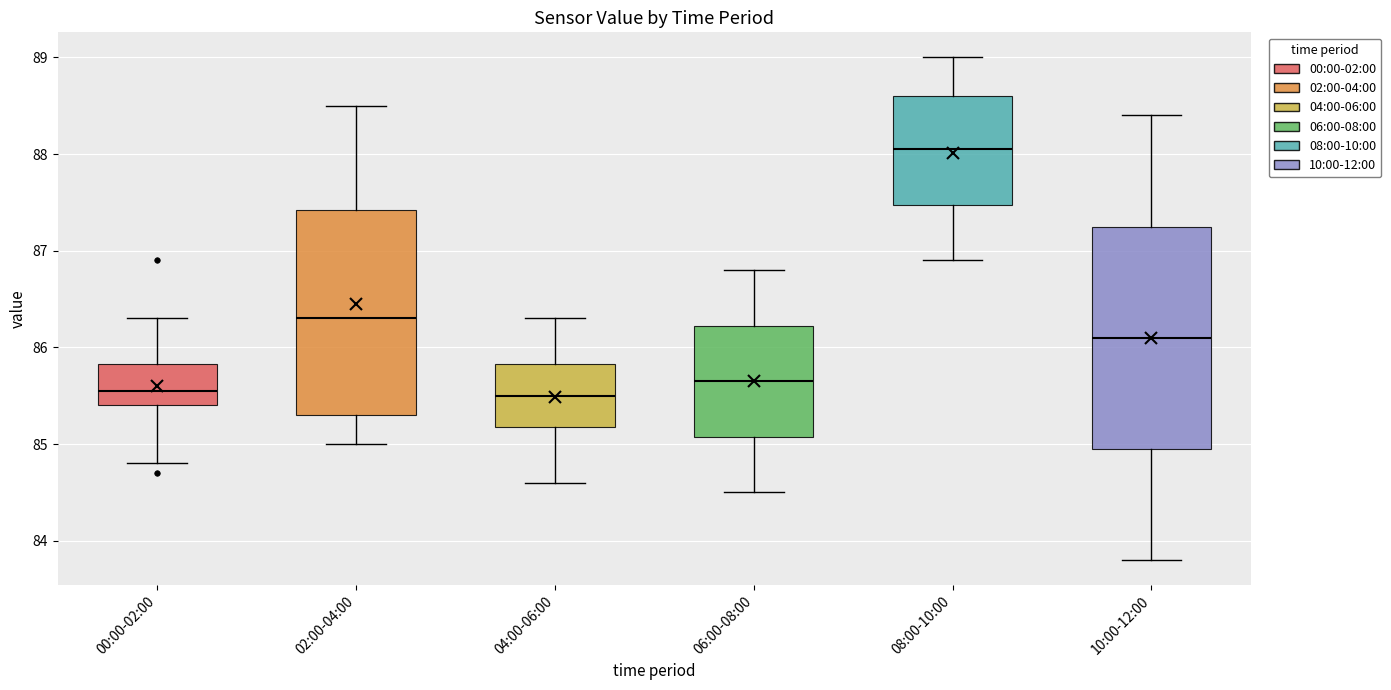

Where does the median line of the box for 06:00-08:00 sit on the y-axis? The values are not printed on the chart, so give them approximately, as read against the axis.

85.7